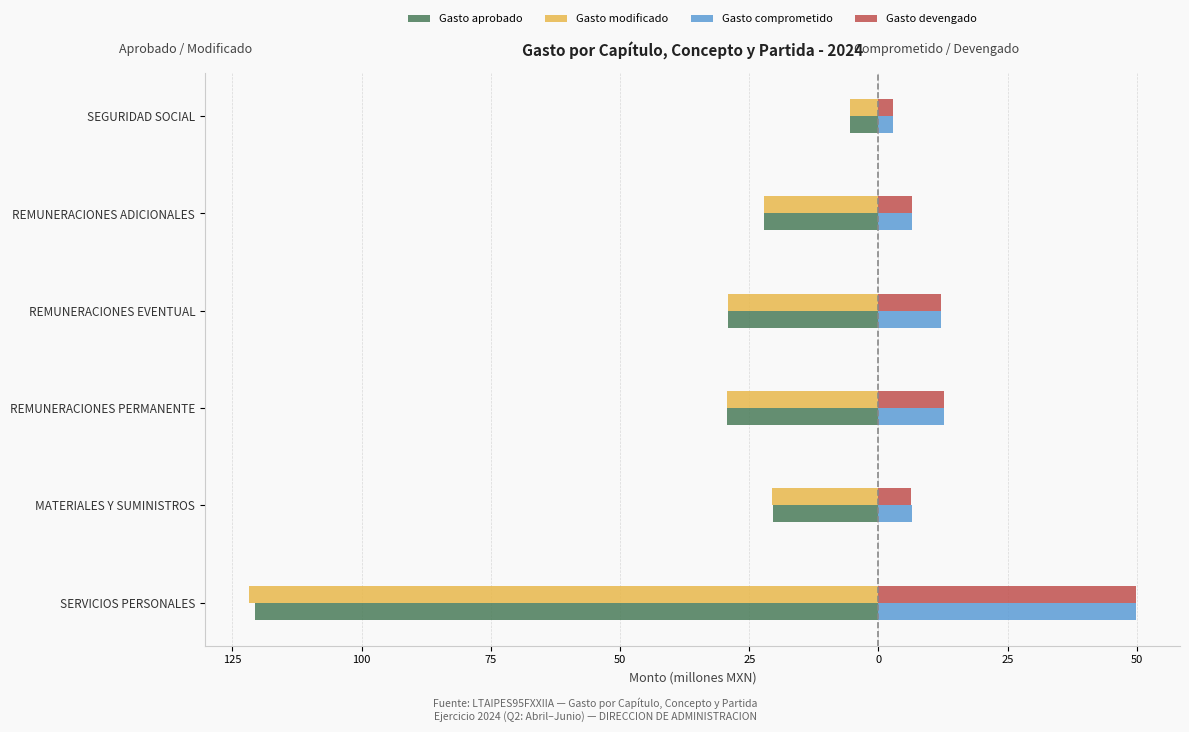

Reading right to left, what are all the values shown in this chart?

Gasto aprobado: -5.6	-22.1	-29.0	-29.3	-20.5	-120.7
Gasto modificado: -5.6	-22.1	-29.0	-29.3	-20.6	-121.7
Gasto comprometido: 2.9	6.4	12.1	12.7	6.5	49.8
Gasto devengado: 2.9	6.4	12.1	12.7	6.3	49.8